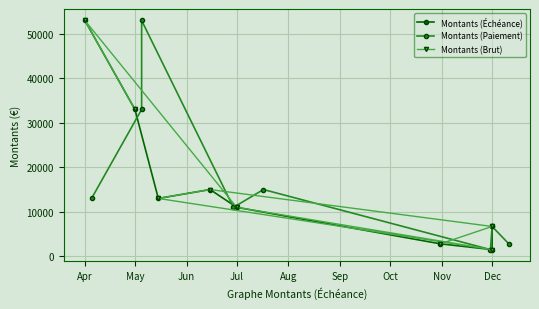

Where does the Montants (Échéance) series first go above 13000?

Apr